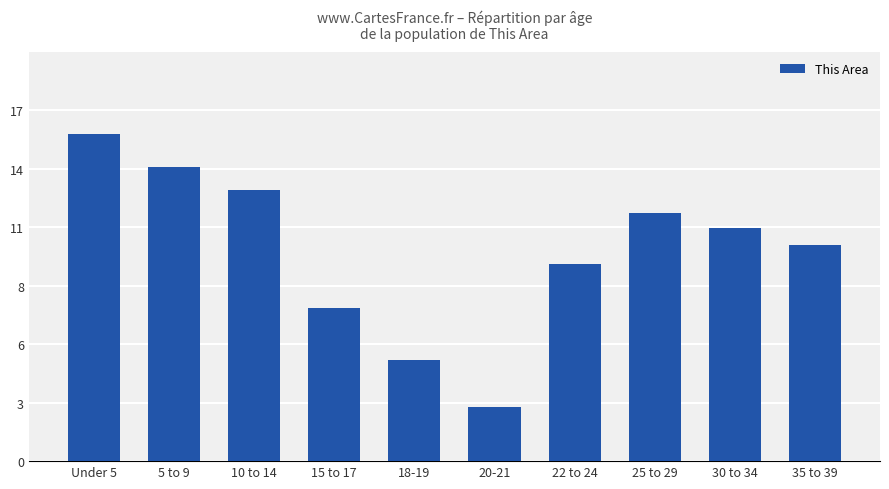

Are the bars horizontal?

No